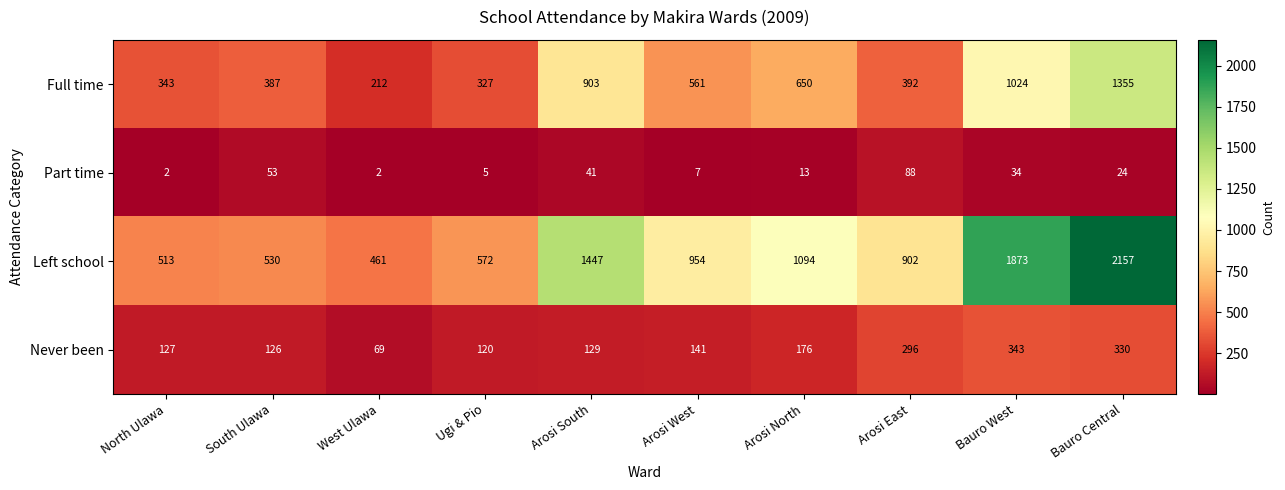

What value does the Part time series have at Arosi West?

7